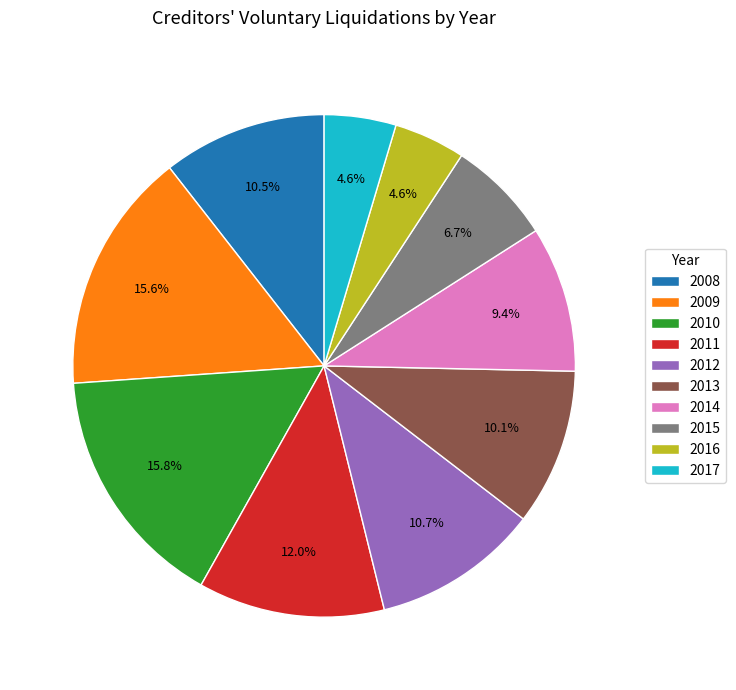

Does 2016 account for over 50% of the chart?

No